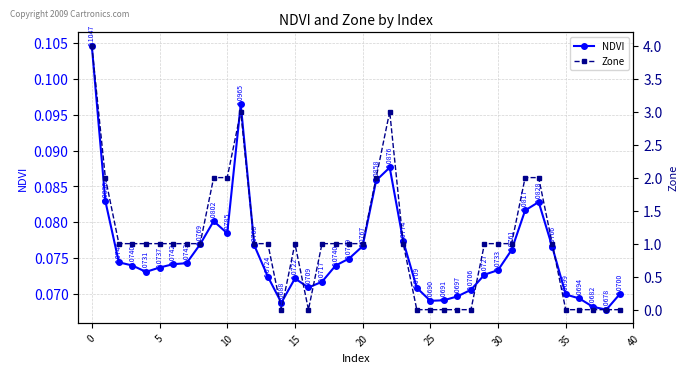

How many interior local valleys does the NDVI series have?

6